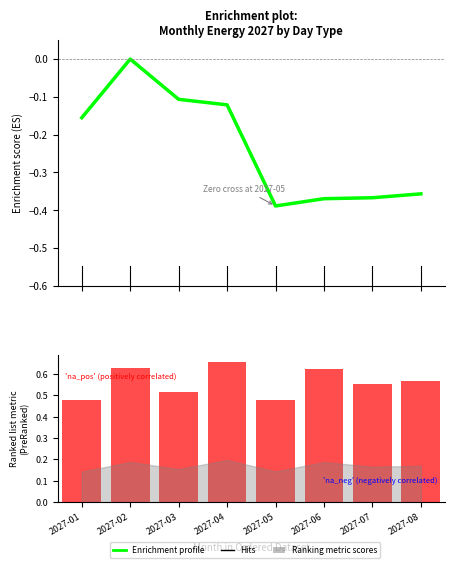

What is the minimum value shown in the chart?

-0.4